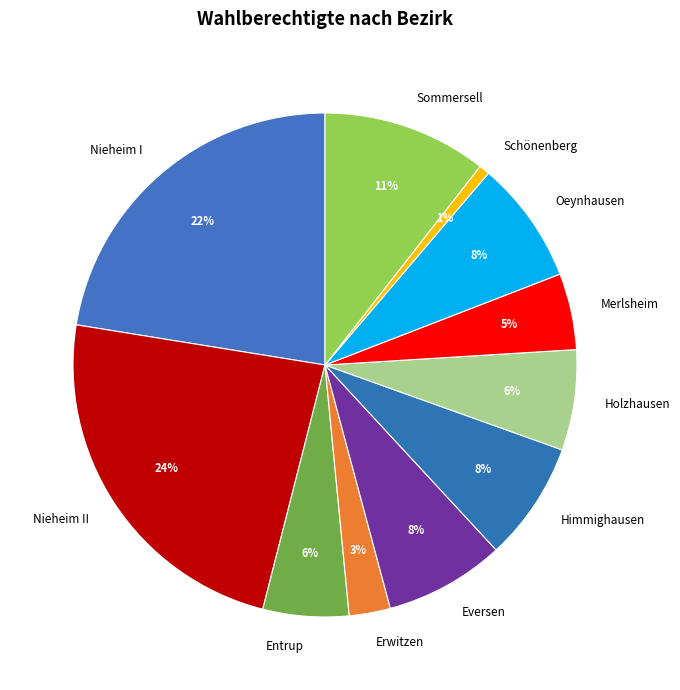

Which category has the biggest portion of the pie?

Nieheim II